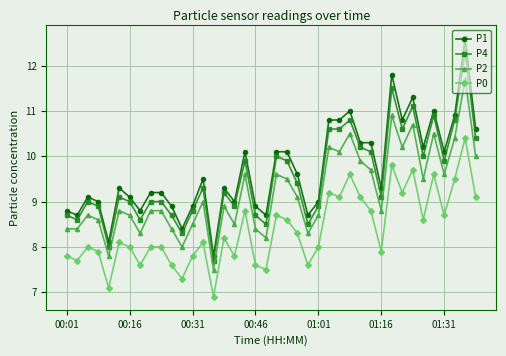

True or false: P2 has more than 1 interior local peaks.

True